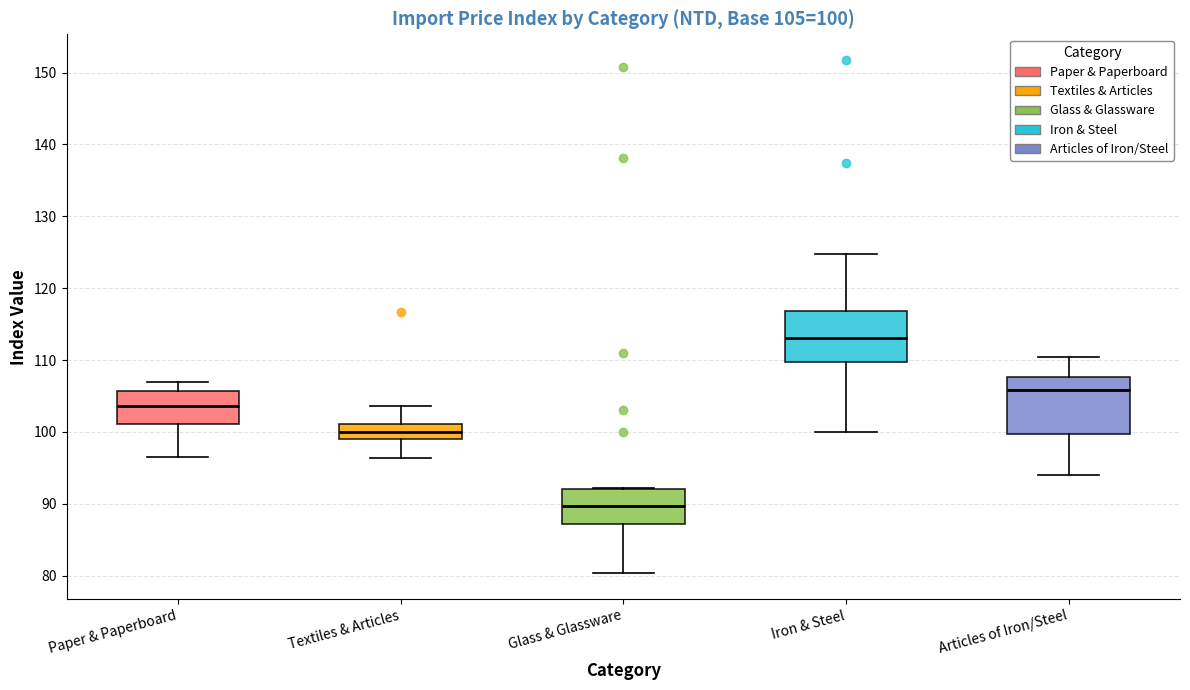

Which box's median line is the lowest?

Glass & Glassware